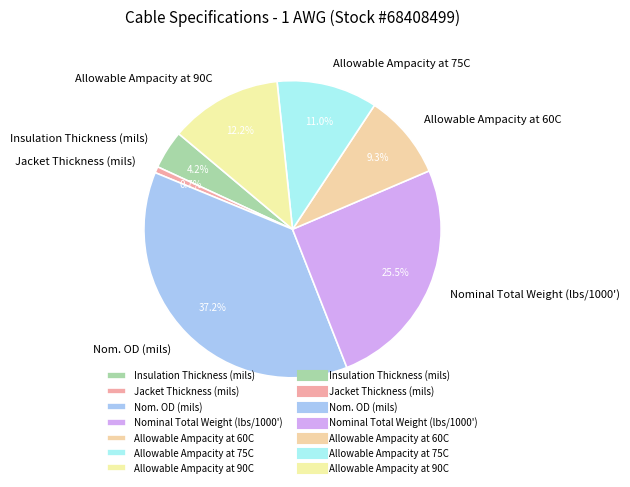

True or false: Allowable Ampacity at 75C accounts for 17% of the total.

False